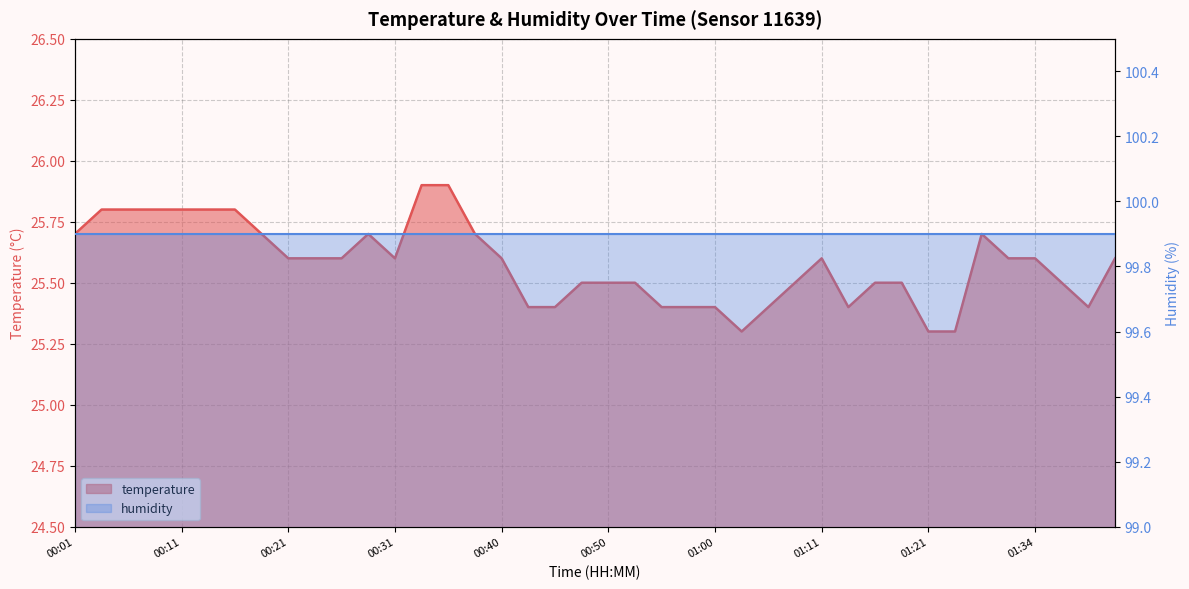

Which label corresponds to the largest value in the chart?

00:33